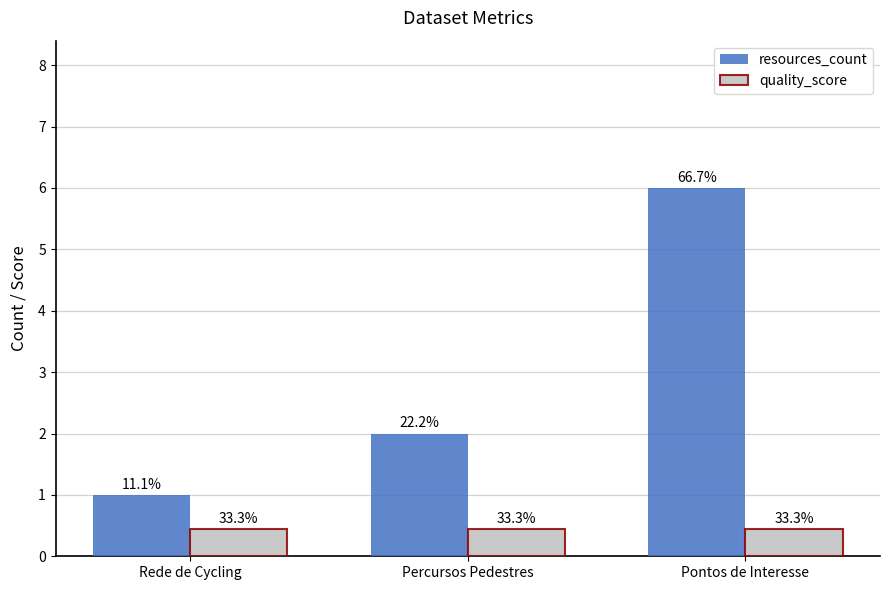

What is the spread (max minus min) of values at Rede de Cycling?

0.6